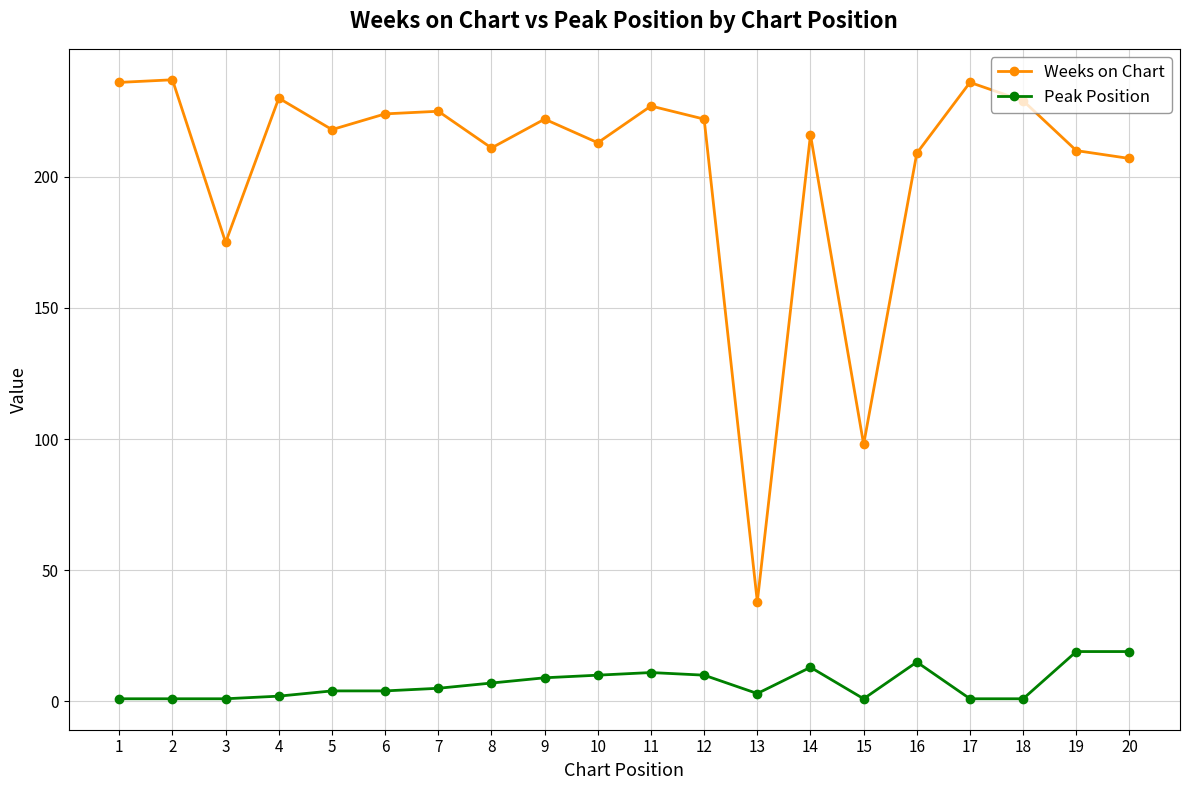

Rank the series by their average value, from lowest to highest.

Peak Position, Weeks on Chart